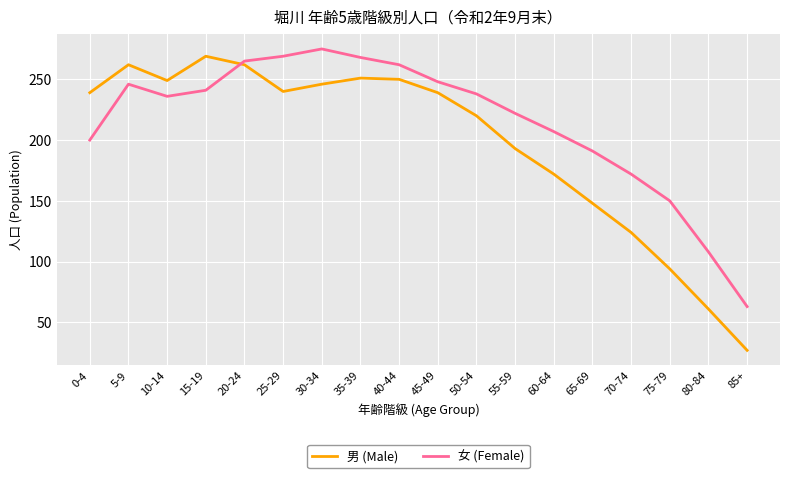

In 男 (Male), how many points are lower than both neighbors (excluding endpoints)?

2